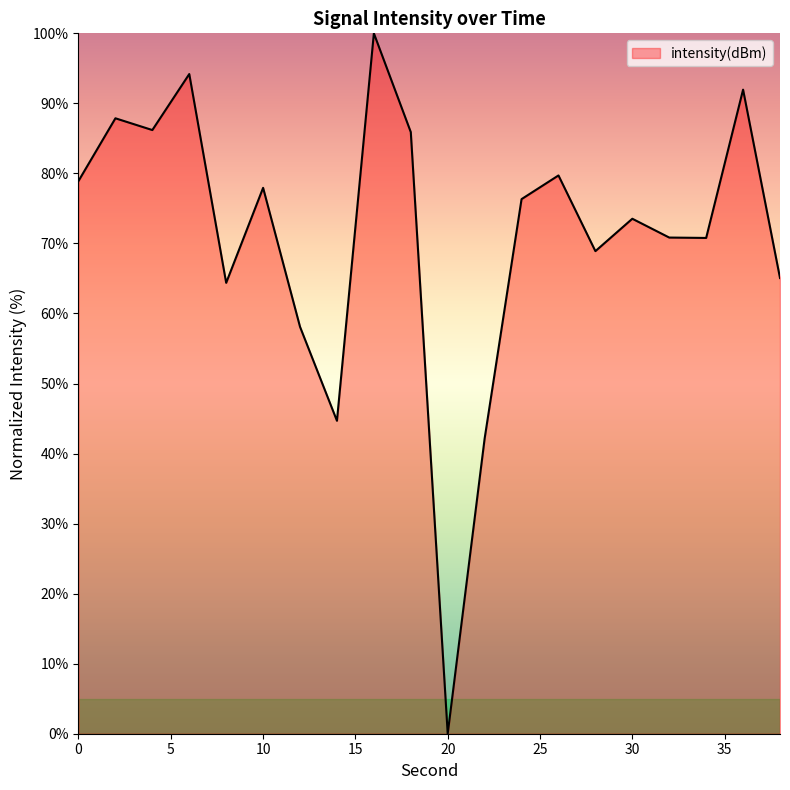

What is the maximum value shown in the chart?

100.0